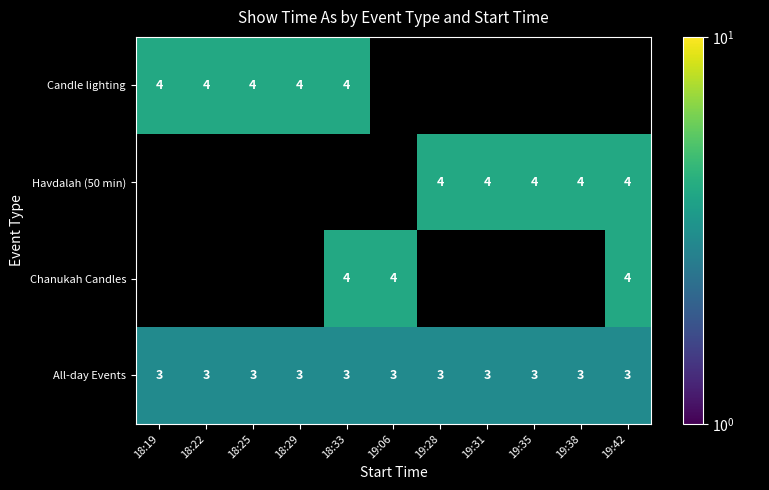

Is the value of Candle lighting at 18:33 greater than the value of All-day Events at 19:28?

Yes